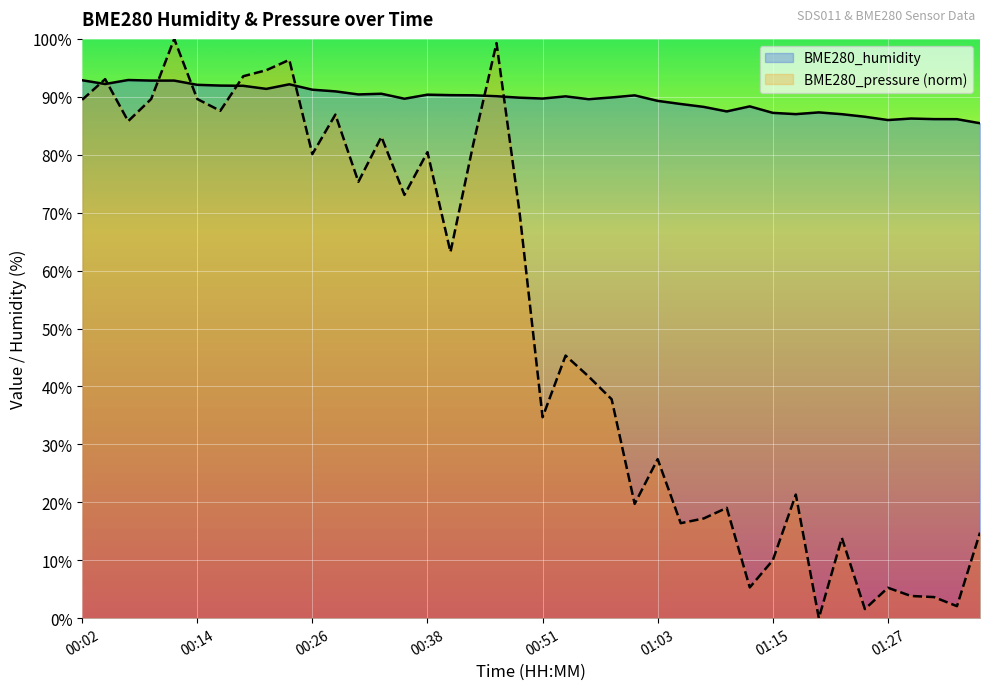

Reading left to right, list all the values displayed in this chart.

BME280_humidity: 92.9	92.2	92.9	92.8	92.8	92.1	91.9	91.9	91.4	92.2	91.2	90.9	90.4	90.5	89.7	90.4	90.3	90.3	90.1	89.8	89.7	90.1	89.6	89.9	90.2	89.3	88.8	88.3	87.5	88.3	87.2	87.0	87.3	87.0	86.6	86.0	86.2	86.2	86.1	85.4
BME280_pressure: 89.5	93.1	85.8	89.6	100.0	89.6	87.6	93.6	94.6	96.4	80.1	86.9	75.3	83.1	73.1	80.5	63.2	82.0	99.3	70.1	34.7	45.3	41.7	37.8	19.7	27.5	16.4	17.2	19.0	5.3	10.0	21.3	0.0	13.9	1.6	5.2	3.8	3.6	2.1	14.8